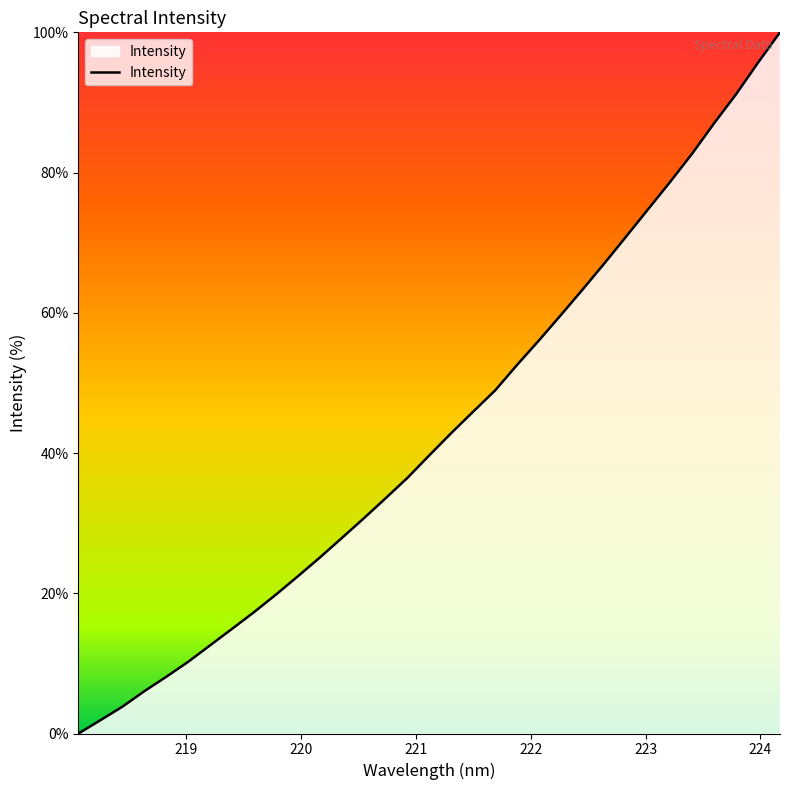

How many lines are shown in the chart?

1